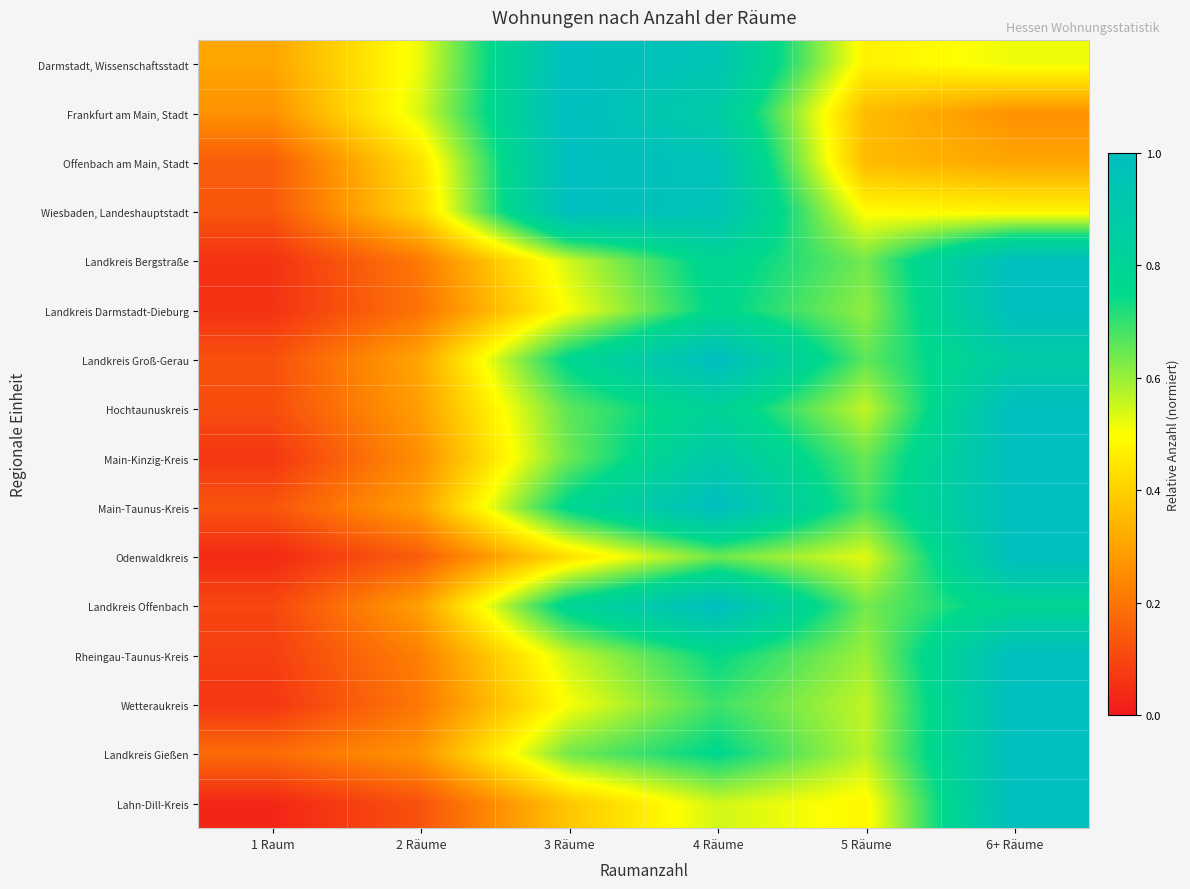

List the series in order of their peak value, highest first.

Darmstadt, Wissenschaftsstadt, Frankfurt am Main, Stadt, Offenbach am Main, Stadt, Wiesbaden, Landeshauptstadt, Landkreis Bergstraße, Landkreis Darmstadt-Dieburg, Landkreis Groß-Gerau, Hochtaunuskreis, Main-Kinzig-Kreis, Main-Taunus-Kreis, Odenwaldkreis, Landkreis Offenbach, Rheingau-Taunus-Kreis, Wetteraukreis, Landkreis Gießen, Lahn-Dill-Kreis